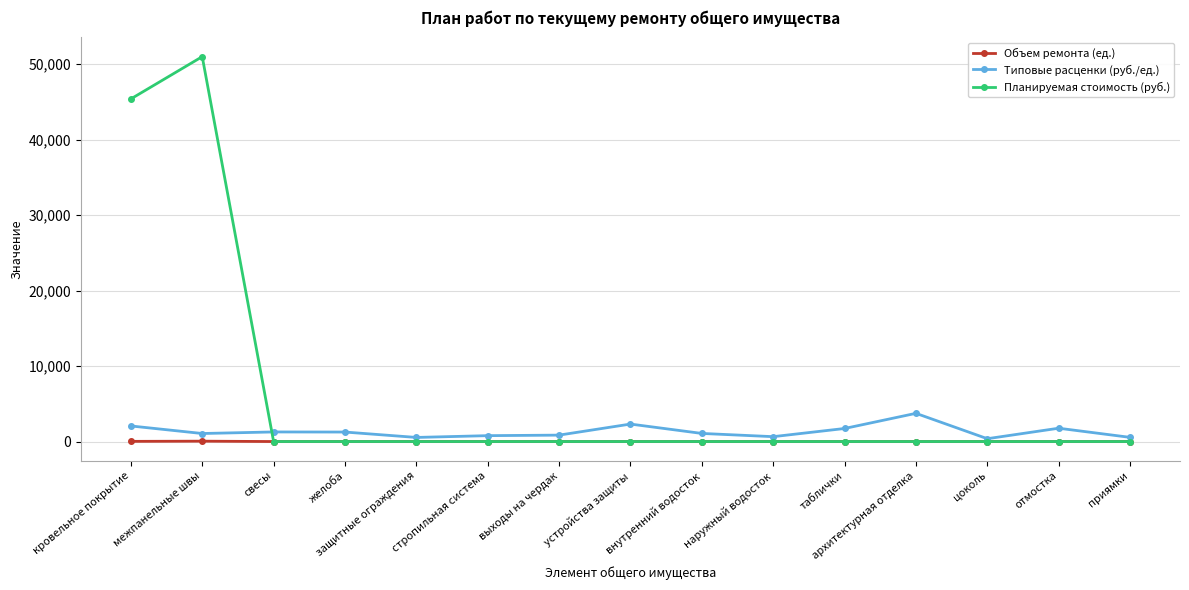

At which category does the chart reach its peak across all series?

межпанельные швы